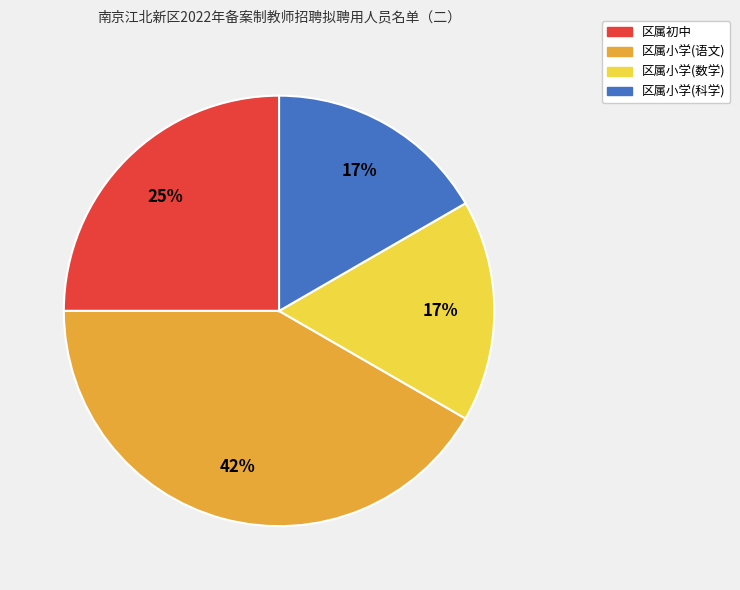

Combined, do 区属小学(数学) and 区属初中 account for over 50%?

No